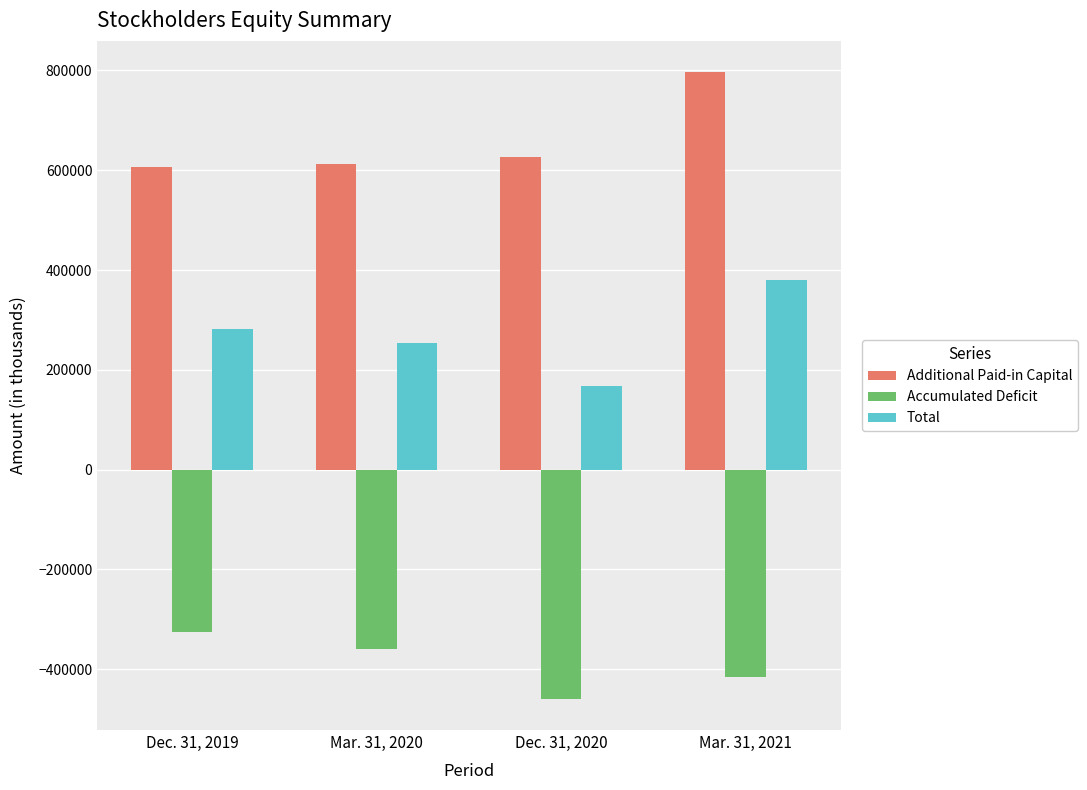

True or false: Accumulated Deficit has a value of -651925 at Dec. 31, 2020.

False